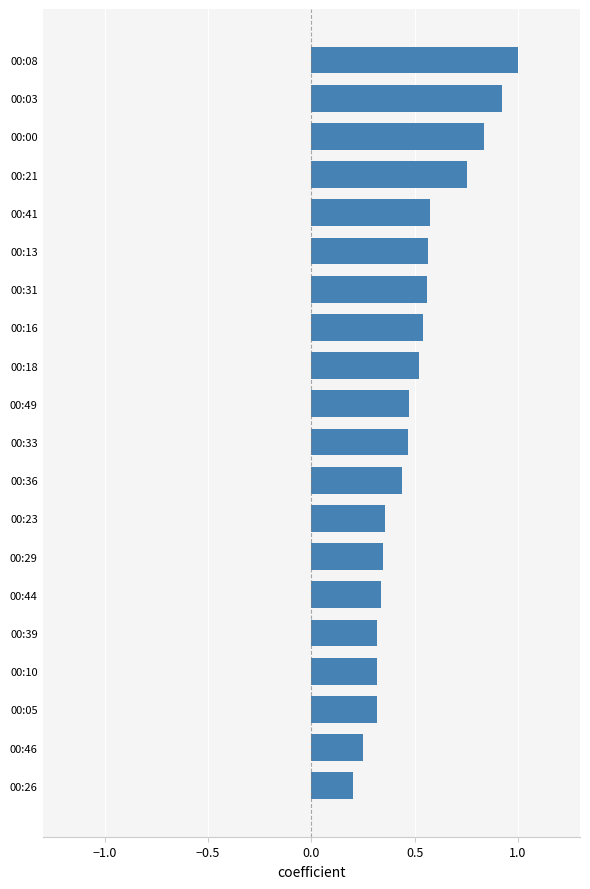

What is the sum of the values at 00:26 and 00:33?

0.7